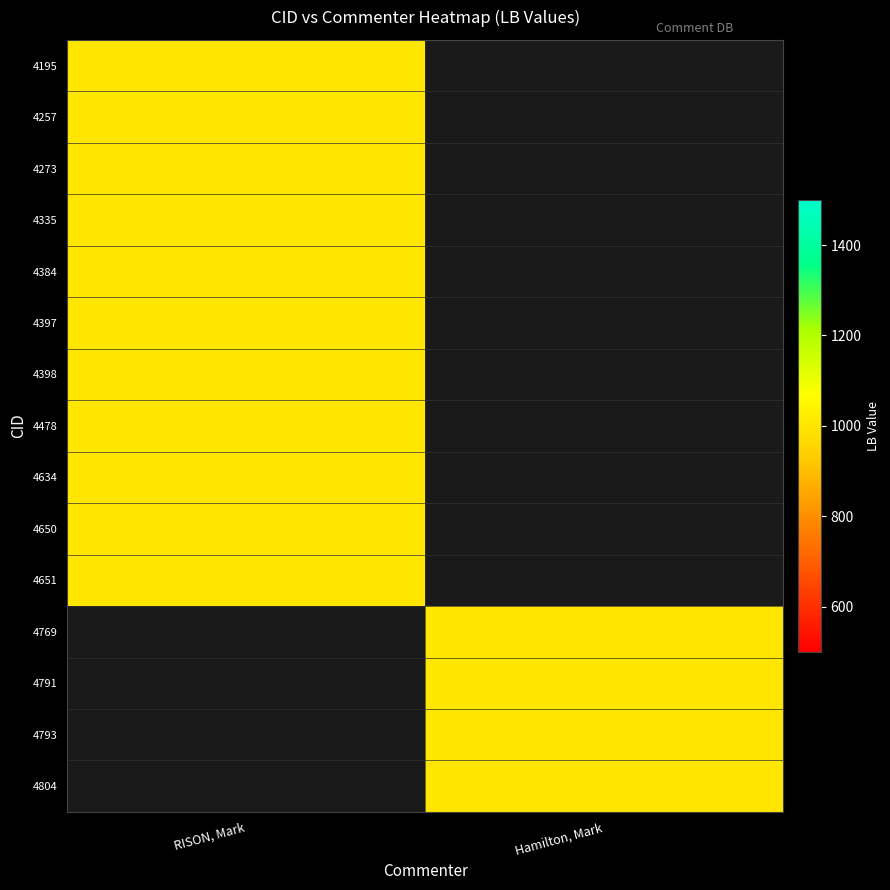

Which series has the largest total across all categories?

RISON, Mark